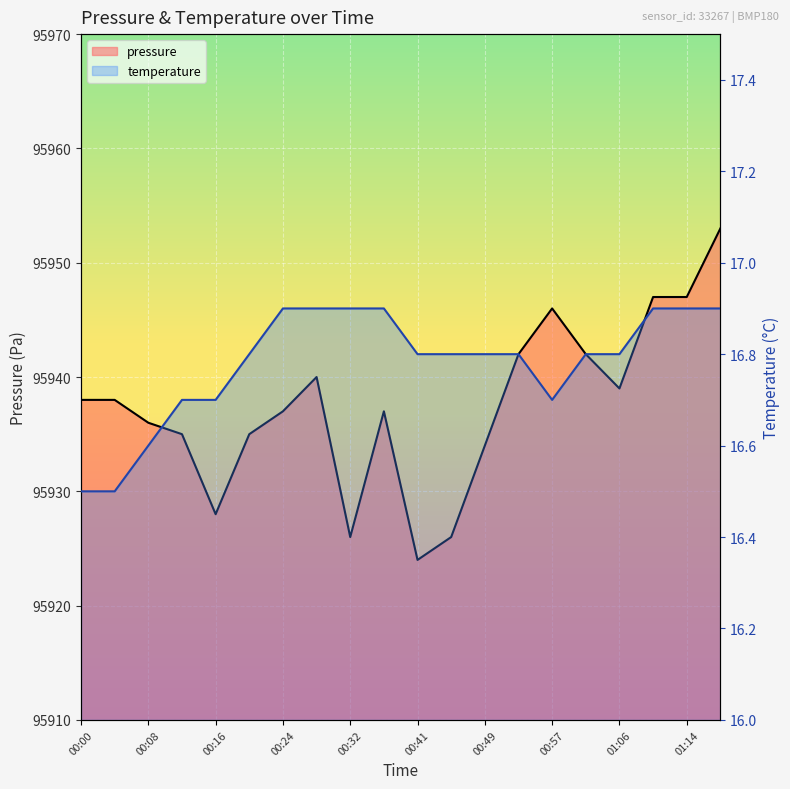

Rank the series by their average value, from lowest to highest.

temperature, pressure